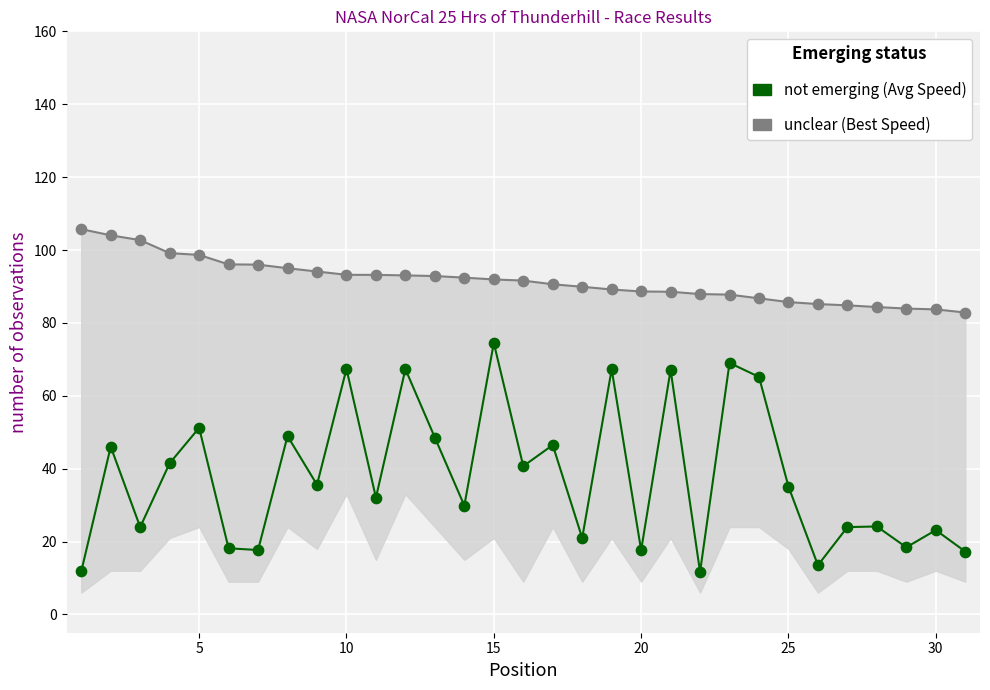

Which series has the largest total across all categories?

unclear (Best Speed)